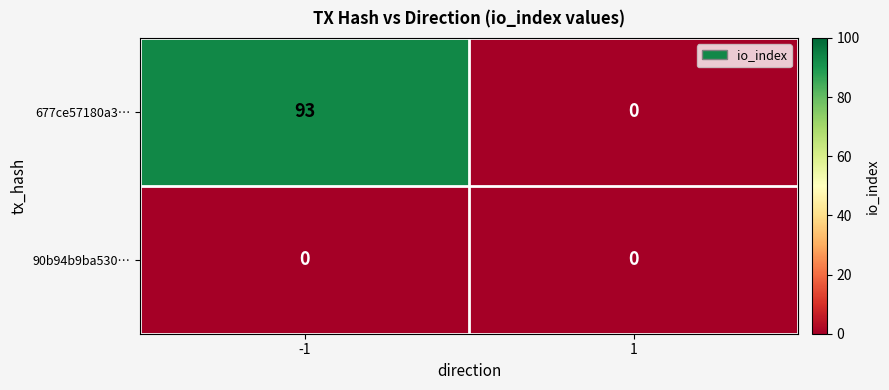

What is the approximate value of 677ce57180a3… at -1, to the nearest 10?

90